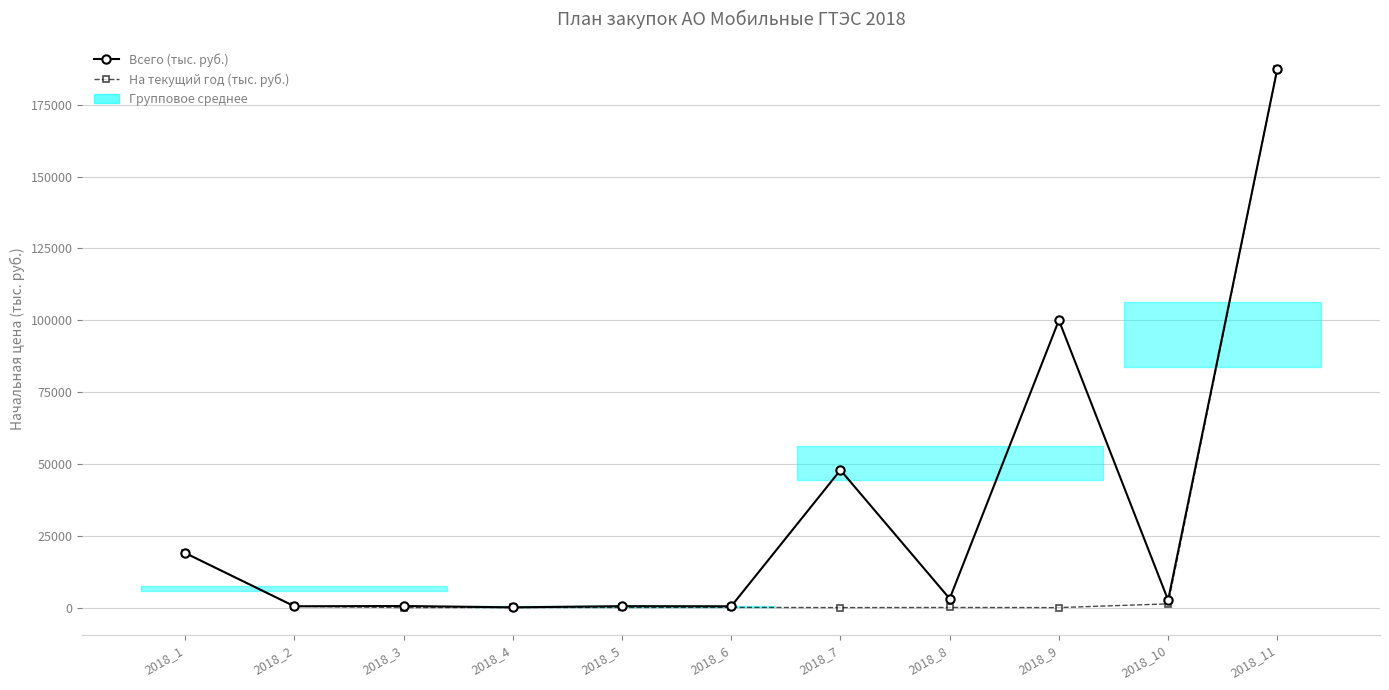

Is the value of Всего (тыс. руб.) at 2018_11 greater than the value of На текущий год (тыс. руб.) at 2018_8?

Yes